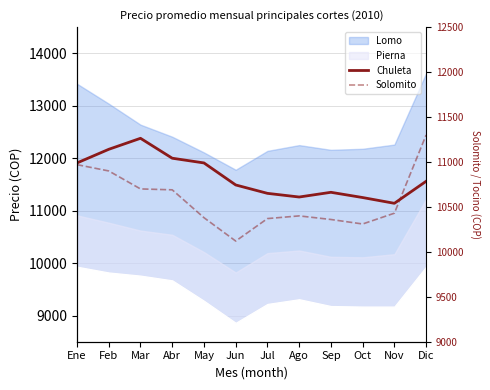

Is it true that Chuleta equals 20894 at Ene?

False